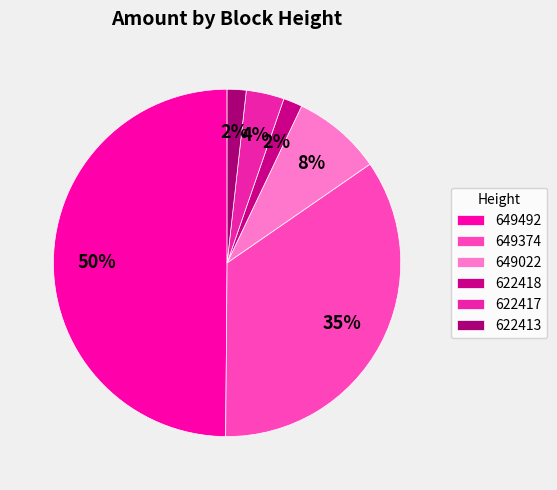

The 622417 slice represents 4% of the pie. True or false?

True